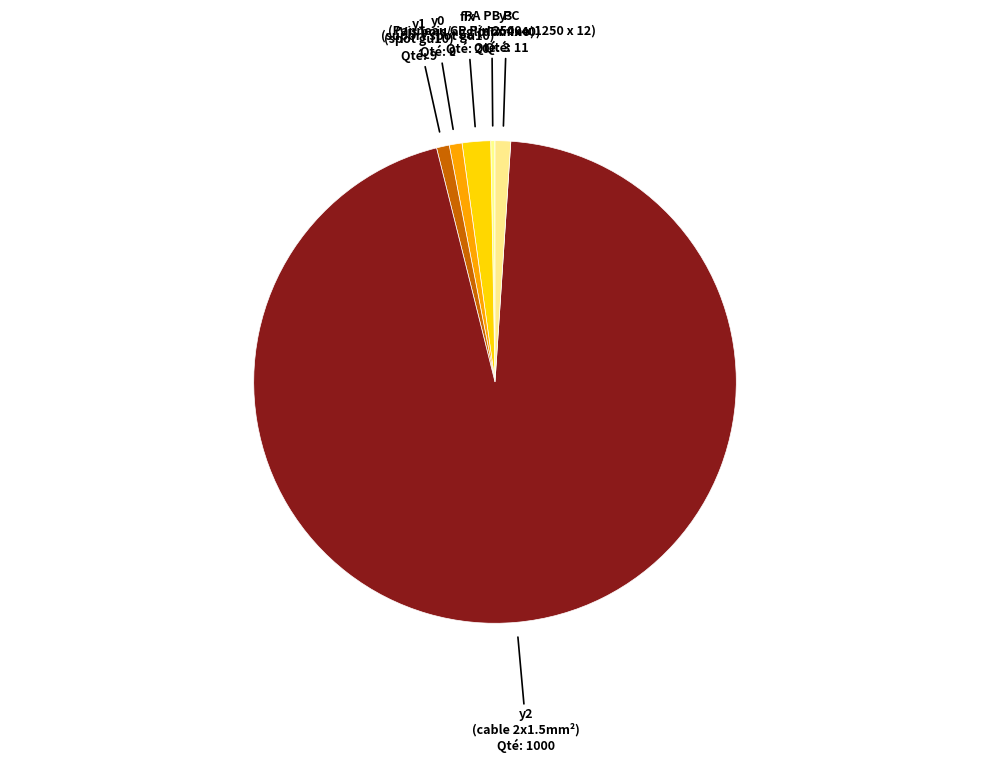

Combined, do y2 and y1 account for over 50%?

Yes